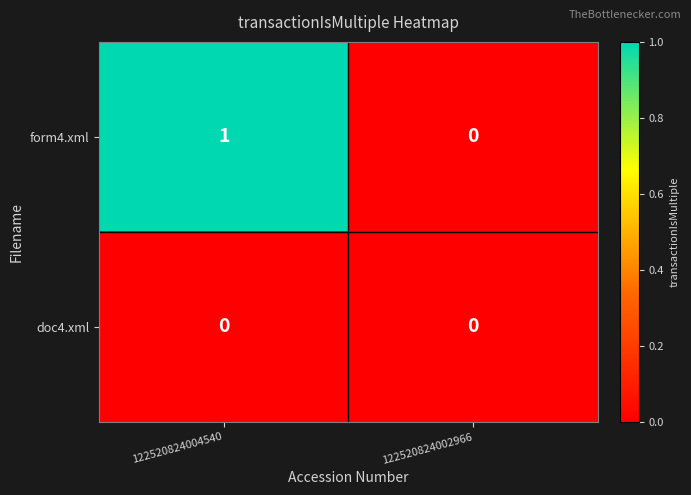

Which category has the lowest value in the form4.xml series?

122520824002966